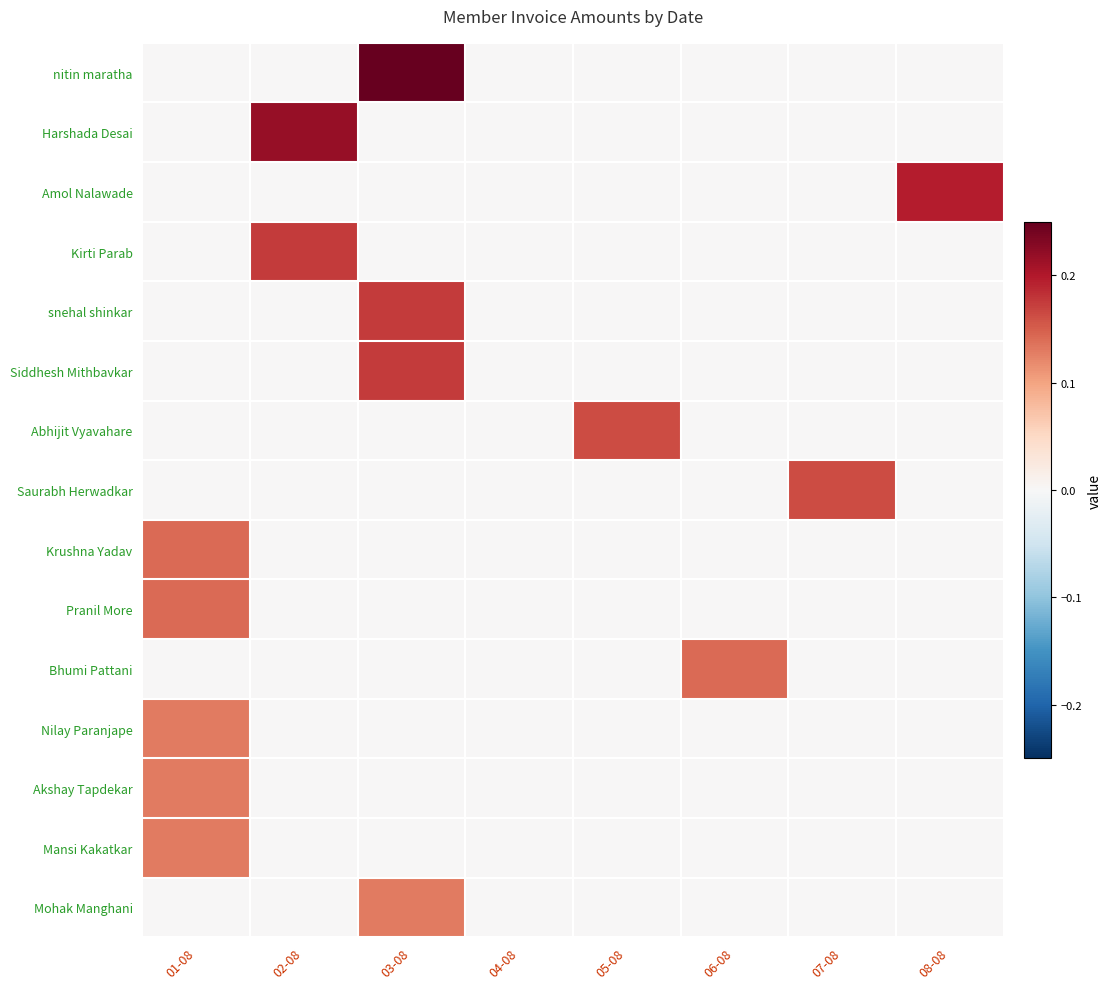

Count the number of data series in this chart.

15